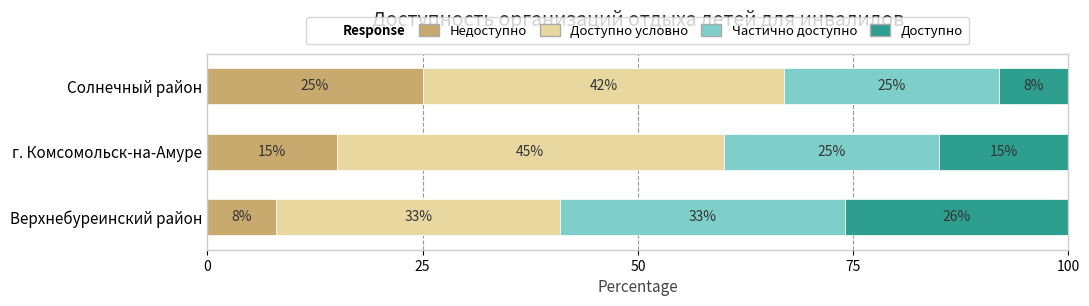

Count the number of data series in this chart.

4